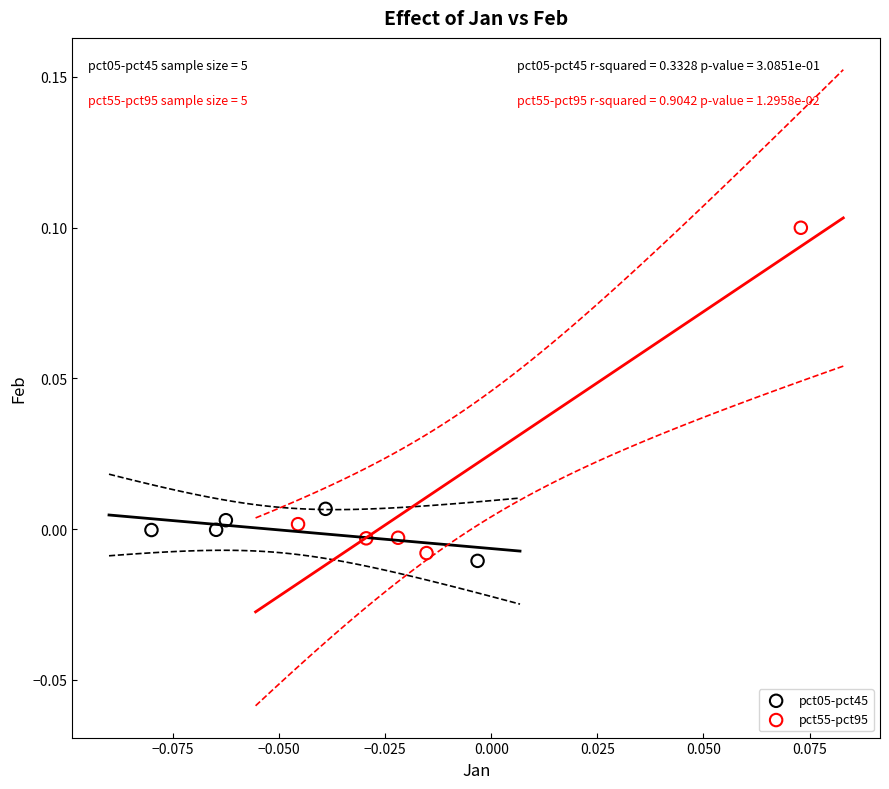

Which series has the widest spread of Y values?

pct55-pct95